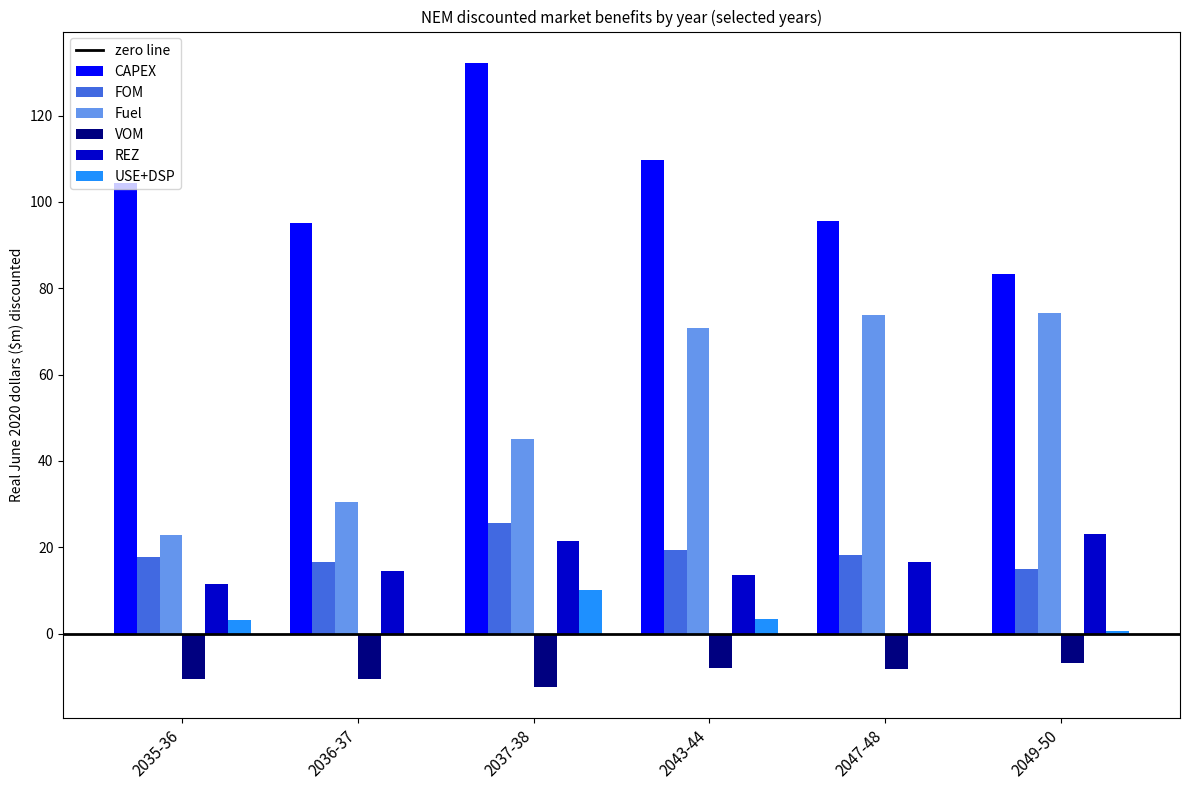

What is the sum of all VOM values?

-56.4